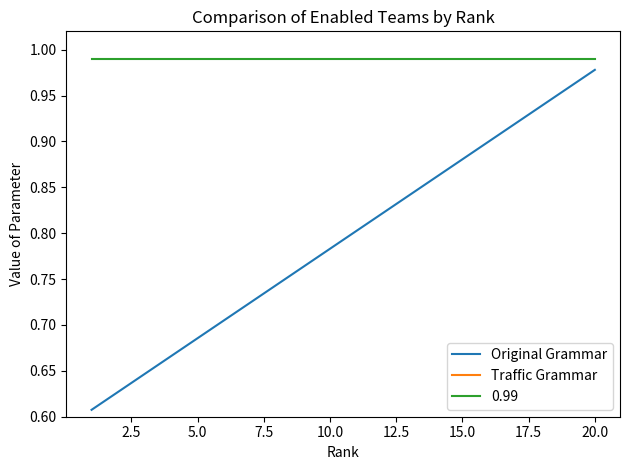

At how many categories does at least one series exceed 0?

20